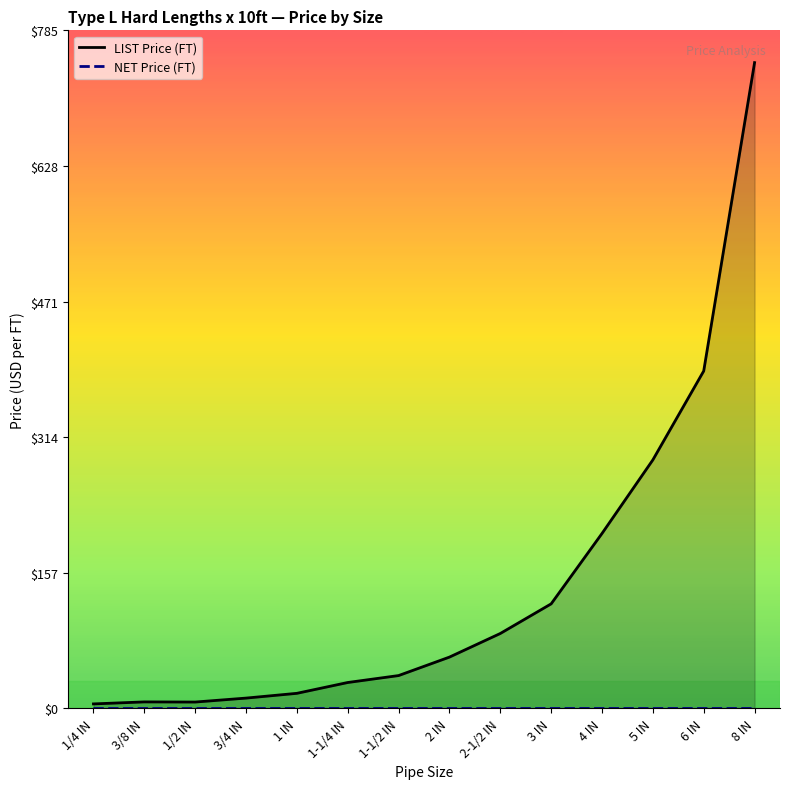

Which series has the largest total across all categories?

LIST Price (FT)